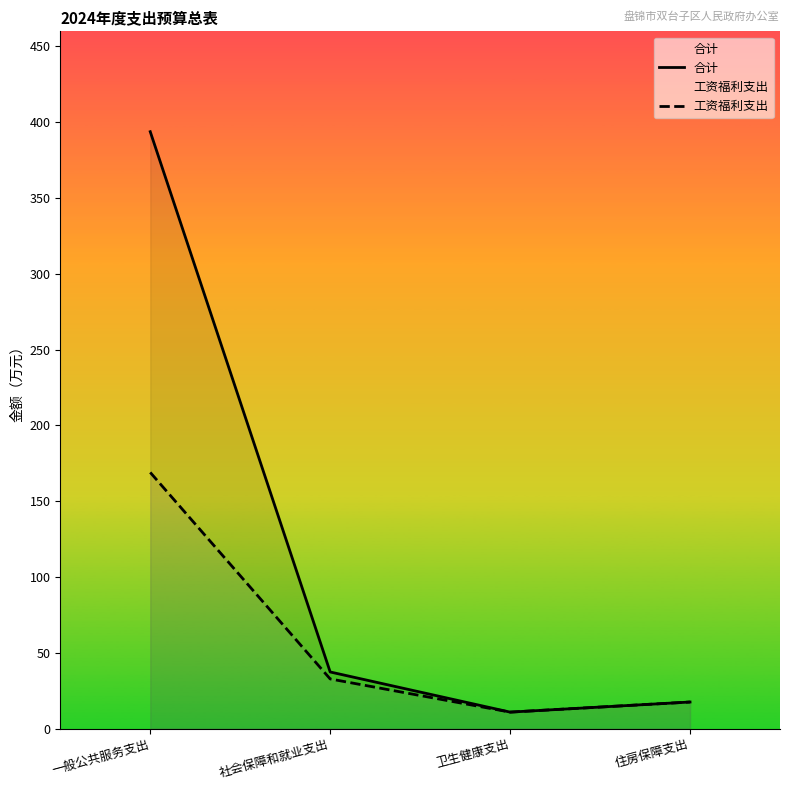

Where does the 工资福利支出 series first go above 32?

一般公共服务支出